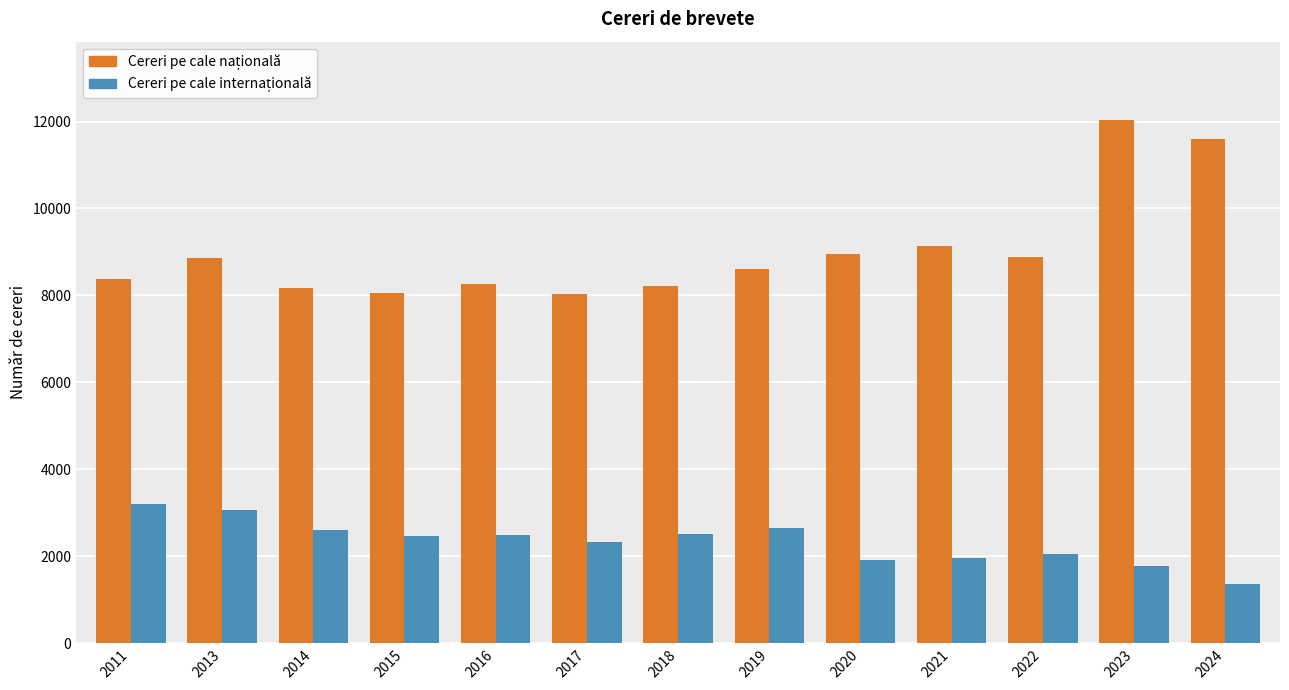

What is the minimum value shown in the chart?

1366